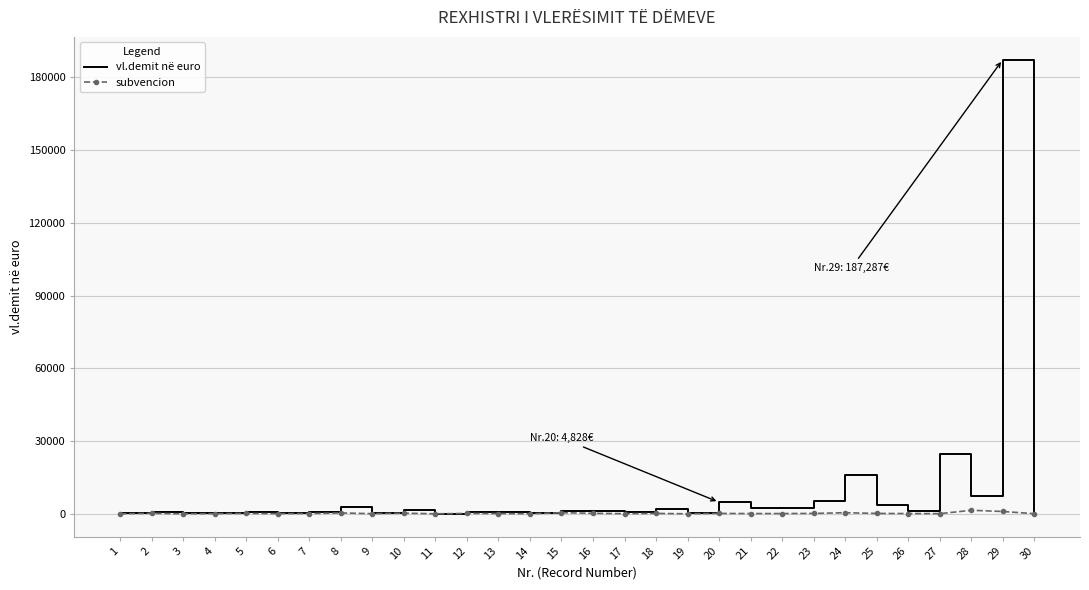

What is the difference between the highest and lowest values at 23?

5086.0